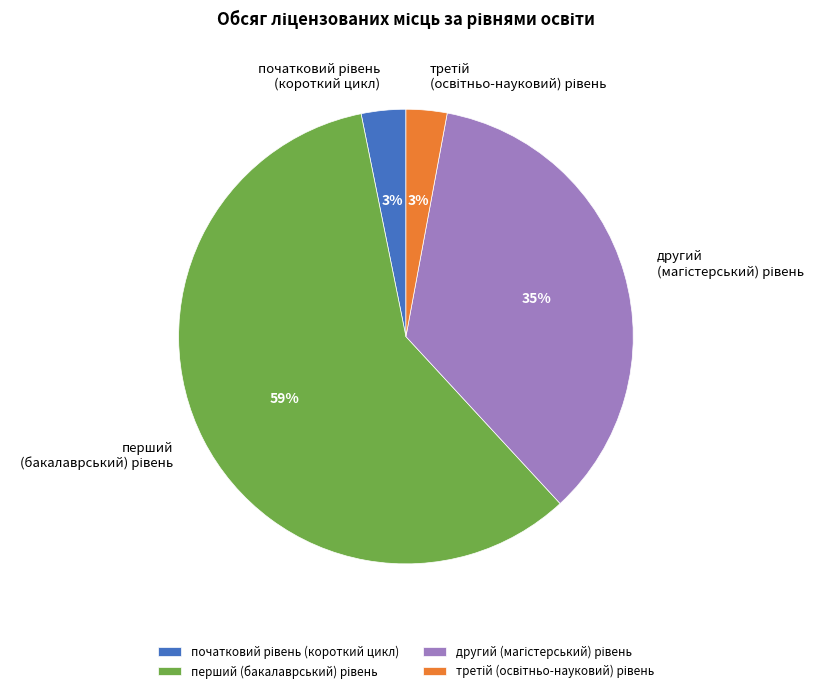

To the nearest percent, what is the average slice percentage?

25%